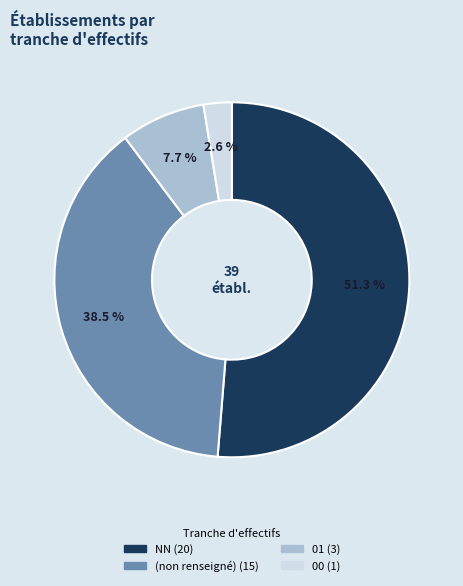

Is there a majority slice in this chart?

Yes